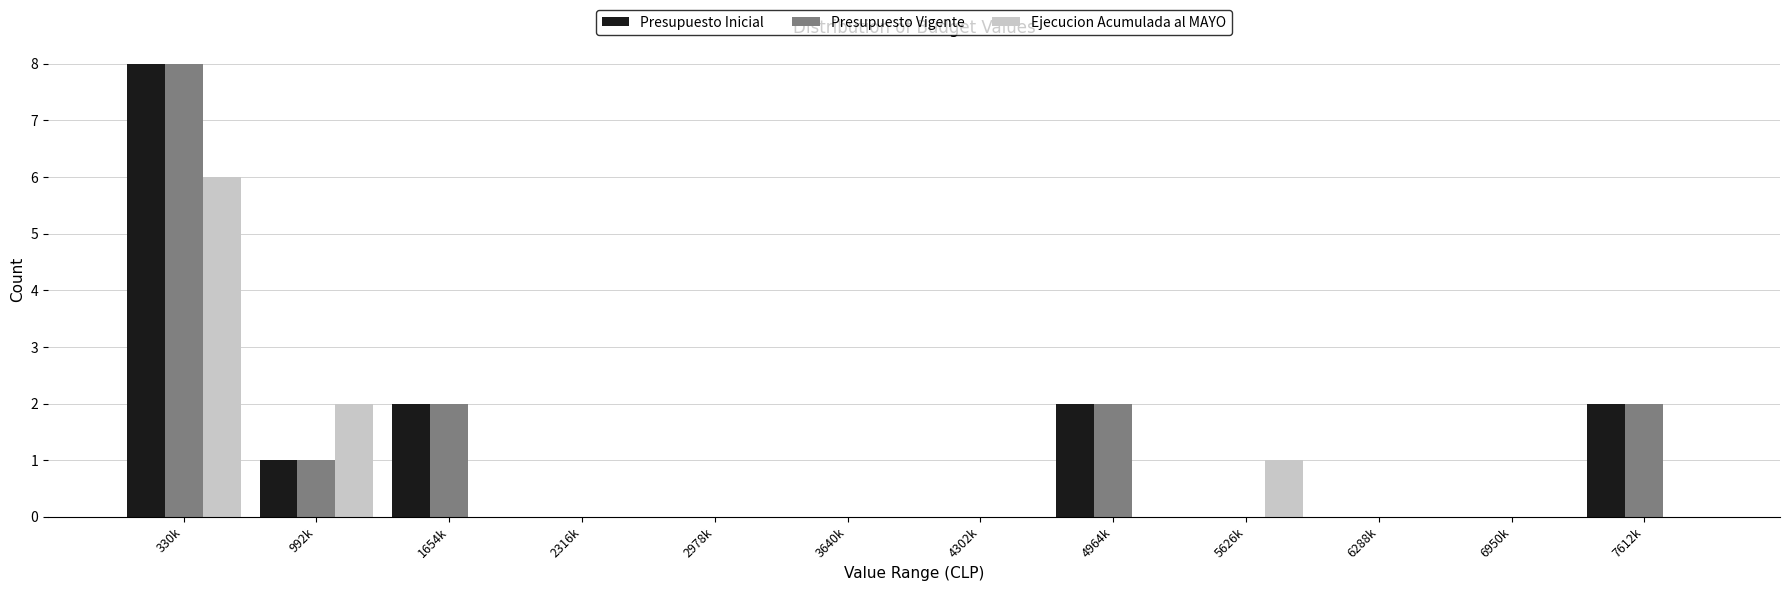

What is the total value across all series at 1654k?

4